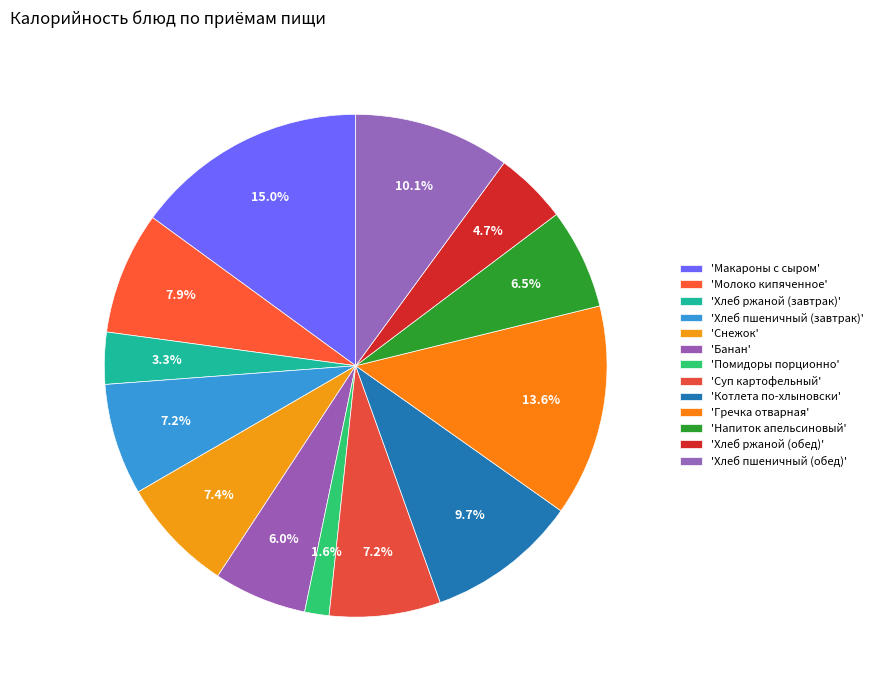

Rank the categories by value from highest to lowest.

Макароны с сыром, Гречка отварная, Хлеб пшеничный (обед), Котлета по-хлыновски, Молоко кипяченное, Снежок, Хлеб пшеничный (завтрак), Суп картофельный, Напиток апельсиновый, Банан, Хлеб ржаной (обед), Хлеб ржаной (завтрак), Помидоры порционно